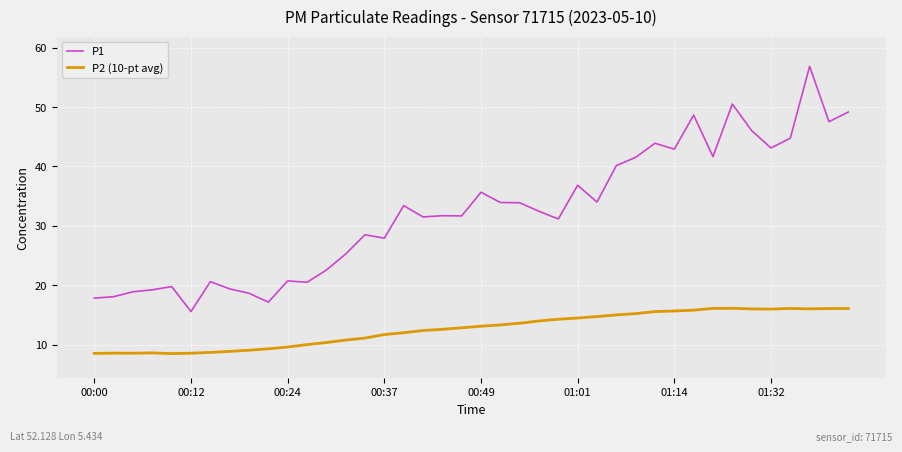

Which series has the widest spread of values?

P1